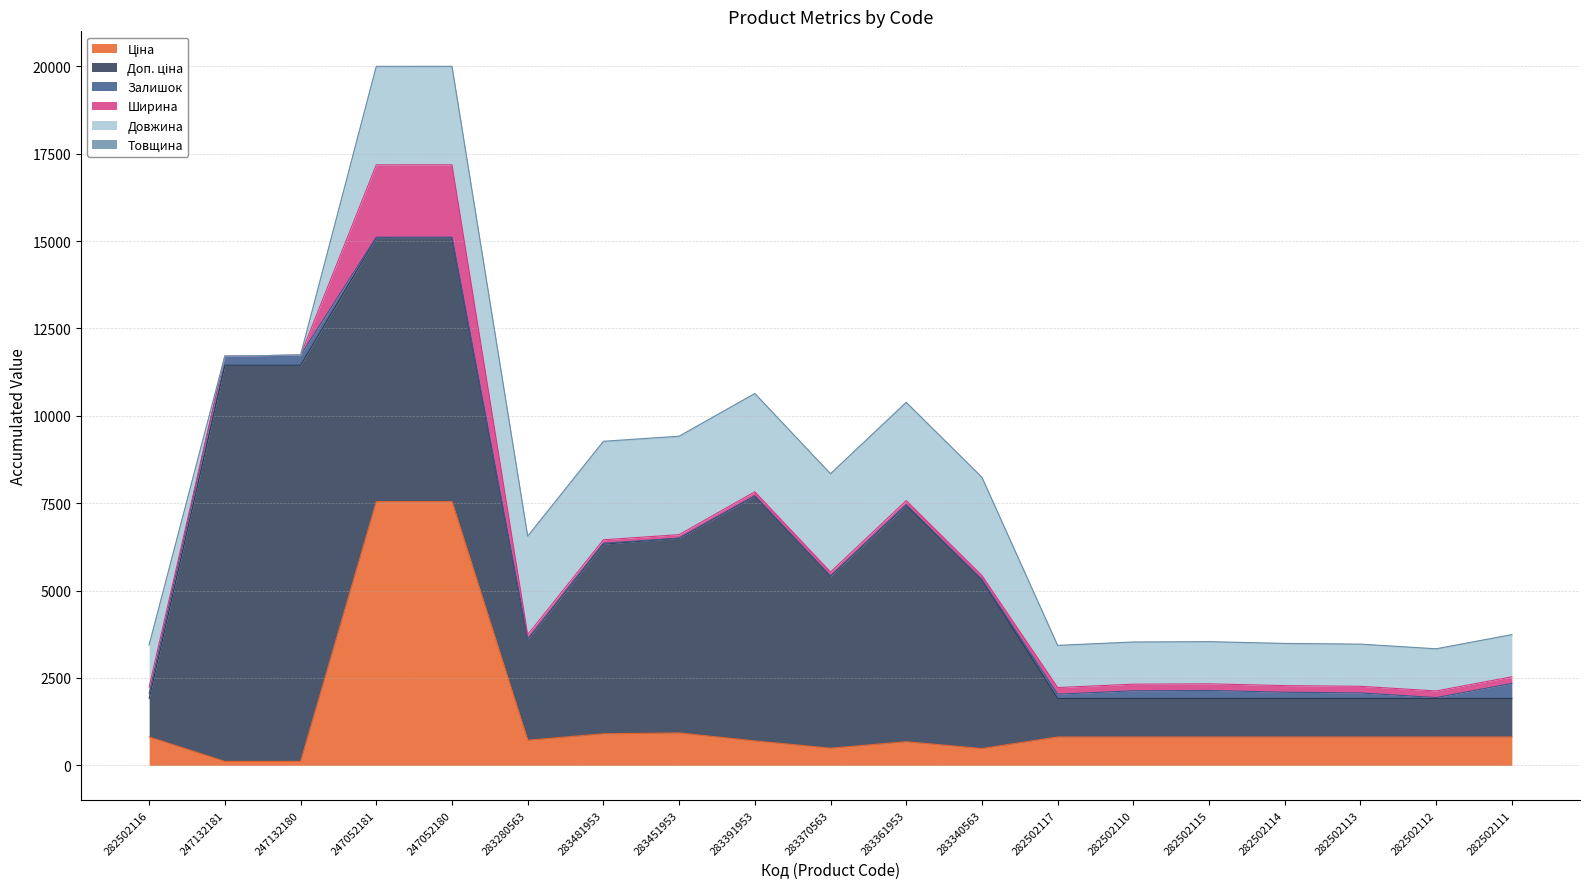

Which label corresponds to the largest value in the chart?

247132181